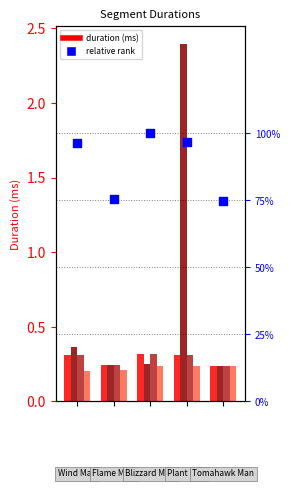

Which series has the largest total across all categories?

relative rank (Attempt #3)